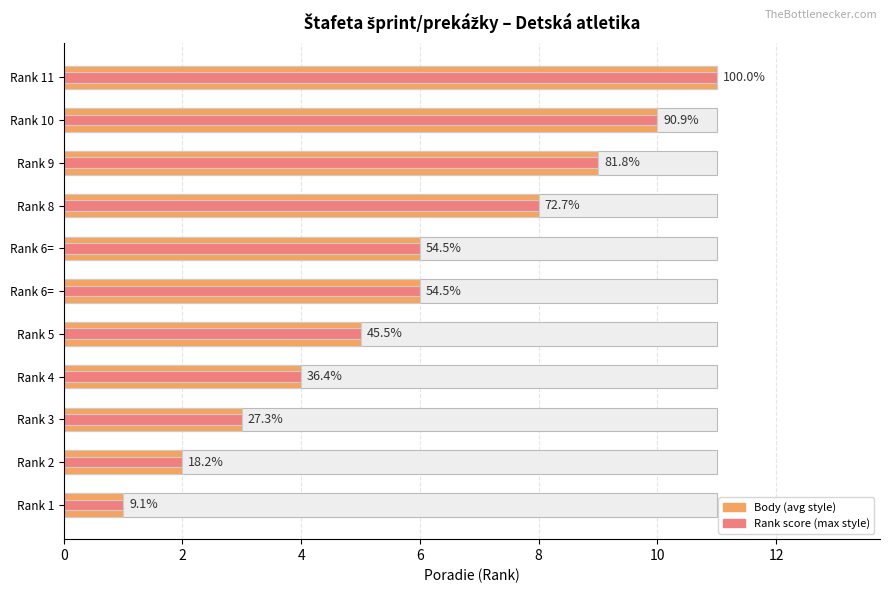

What is the maximum value shown in the chart?

11